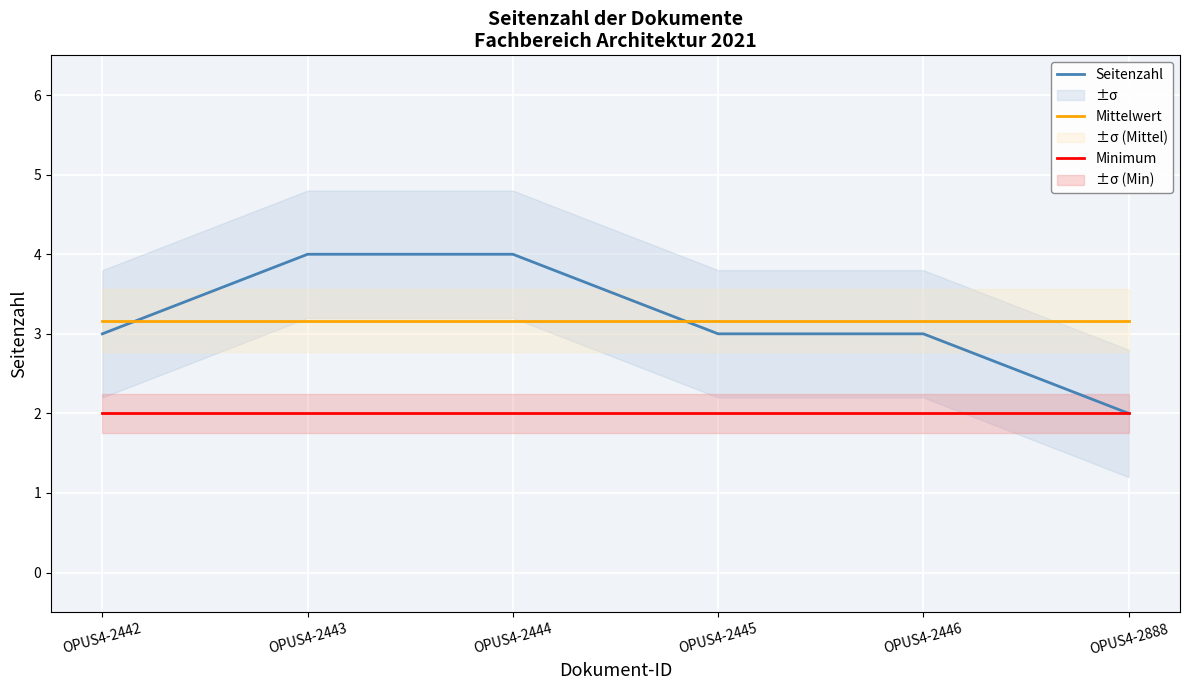

True or false: Mittelwert has a value of 3.2 at OPUS4-2888.

True